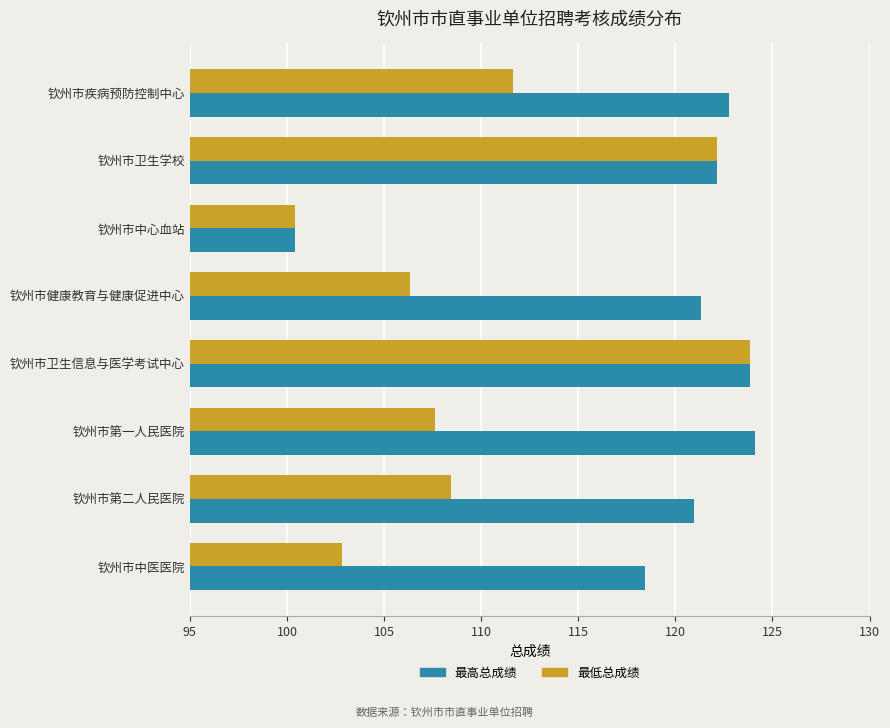

What is the difference between the maximum and minimum values in the 最高总成绩 series?

23.7